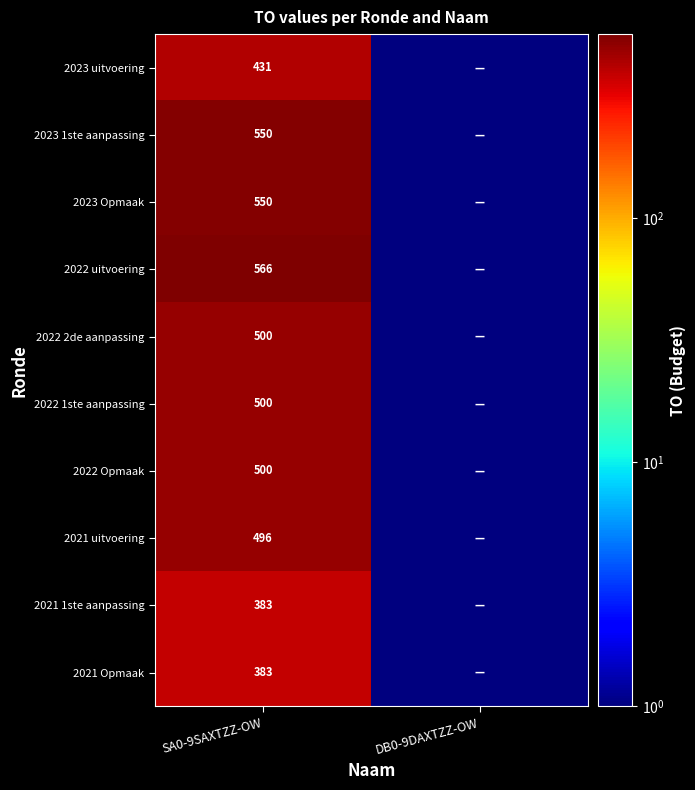

What is the greatest value displayed?

566.0